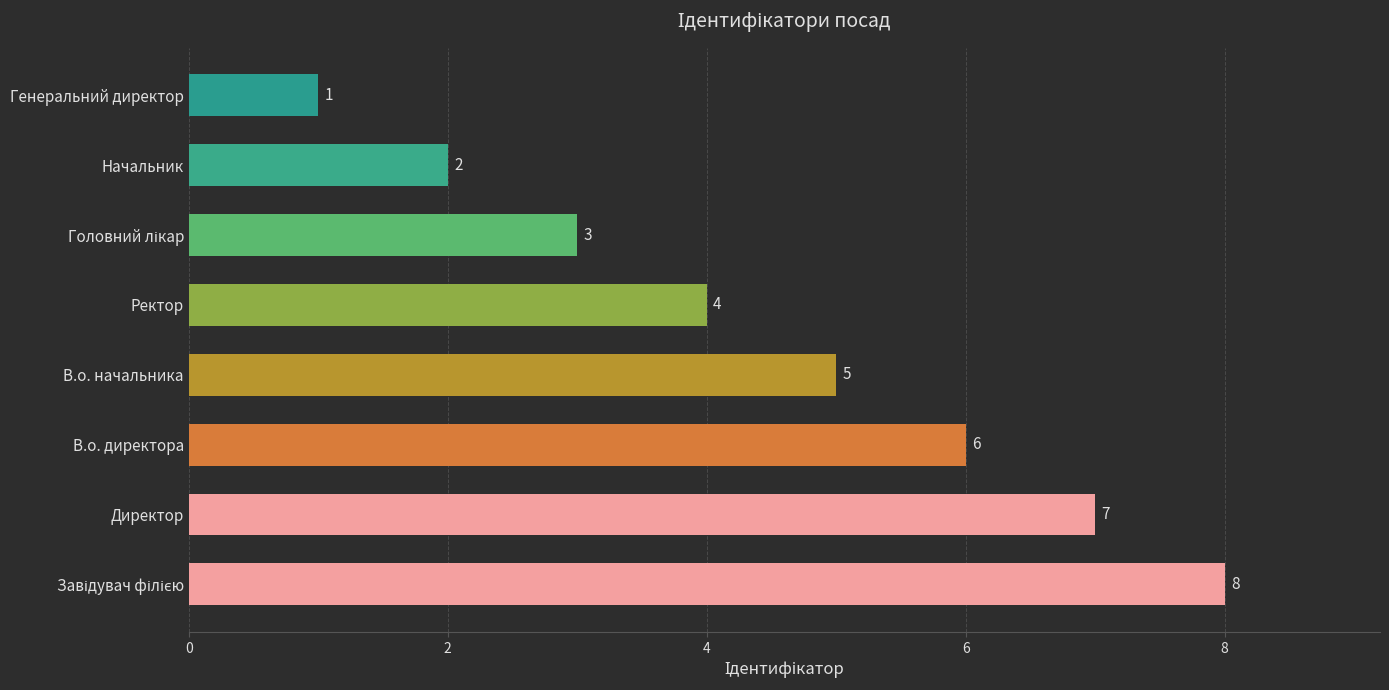

What is the sum of all values?

36